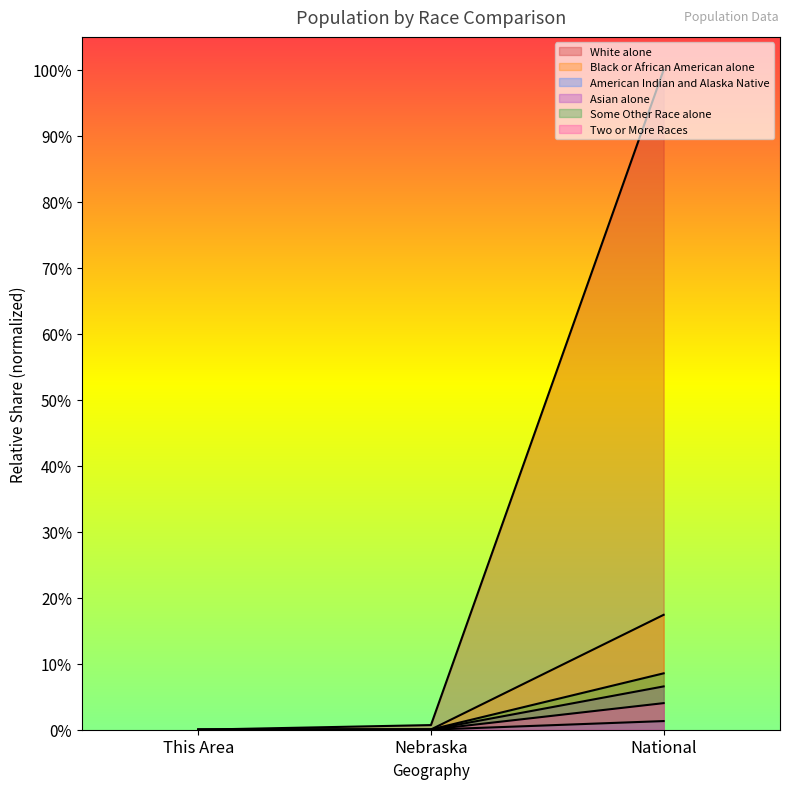

List the series in order of their peak value, lowest first.

American Indian and Alaska Native, Two or More Races, Asian alone, Some Other Race alone, Black or African American alone, White alone